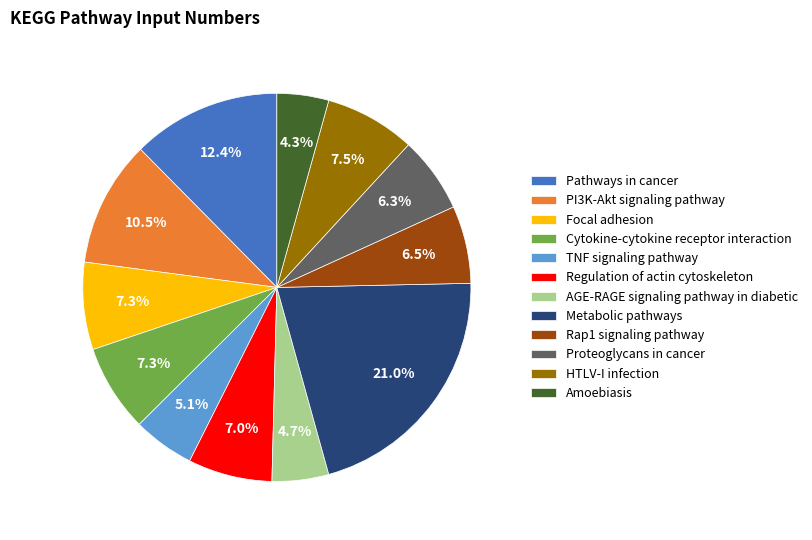

What is the total percentage of Amoebiasis and Metabolic pathways?

25.3%